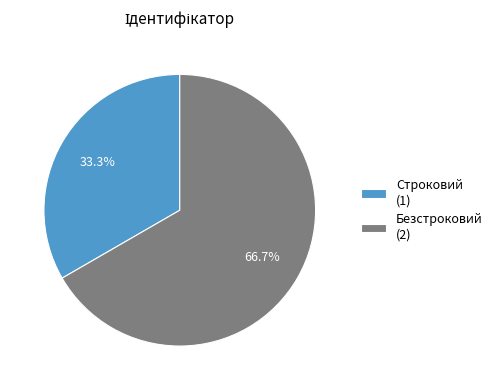

How many segments does this pie chart have?

2